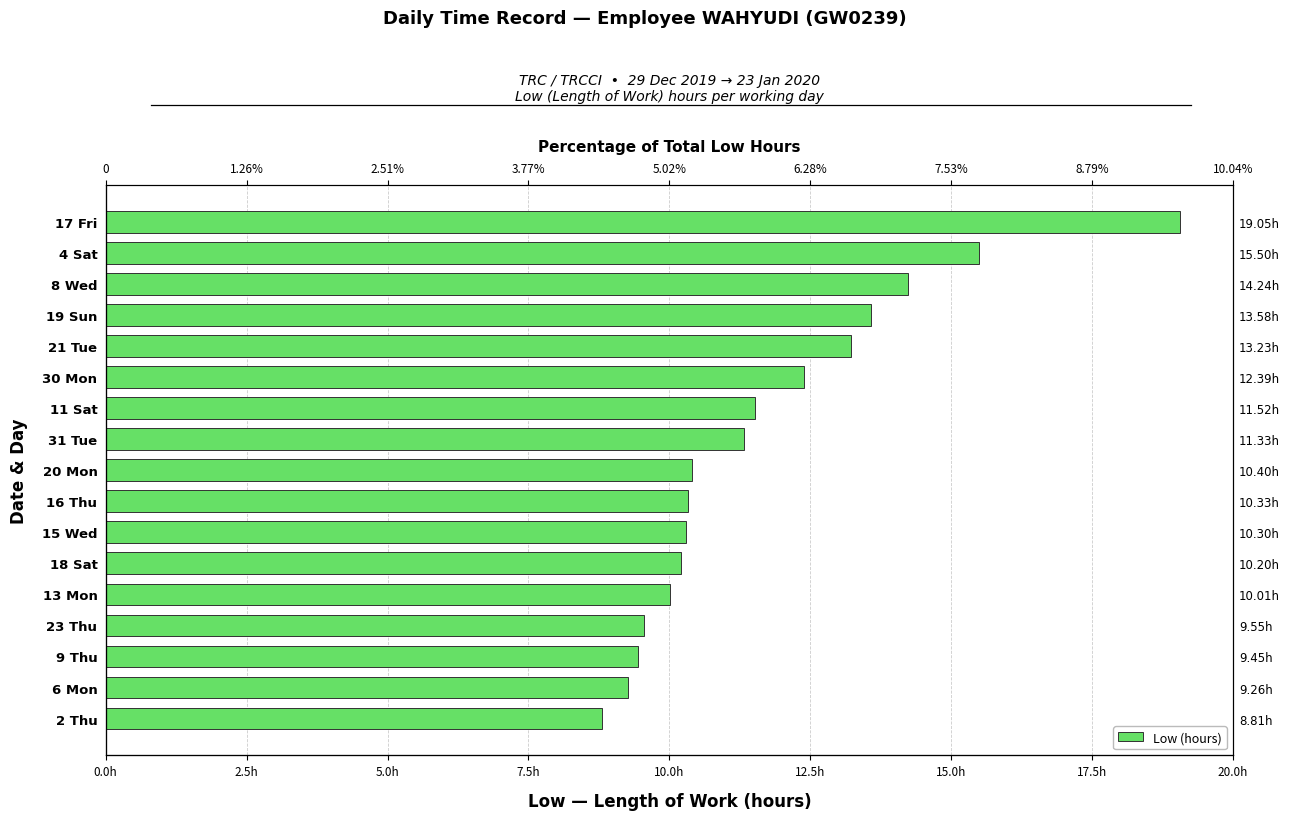

Does the chart contain stacked bars?

No